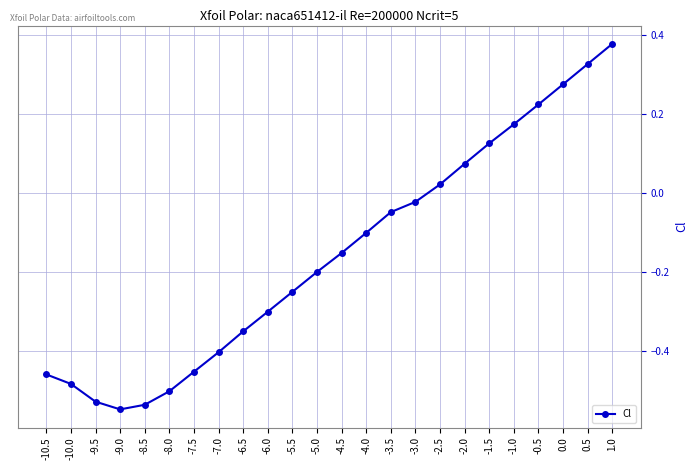

Which has a higher value, -7.0 or -10.0?

-7.0